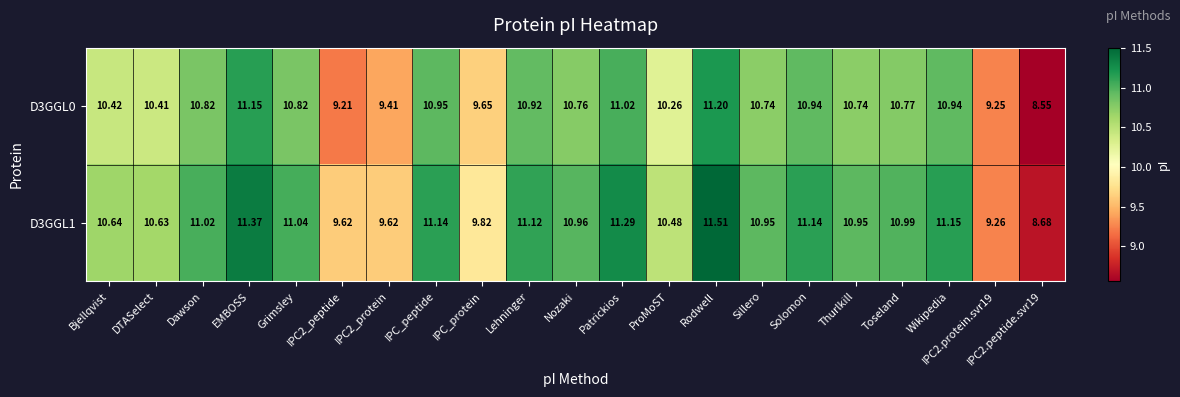

At which category does the chart reach its peak across all series?

Rodwell